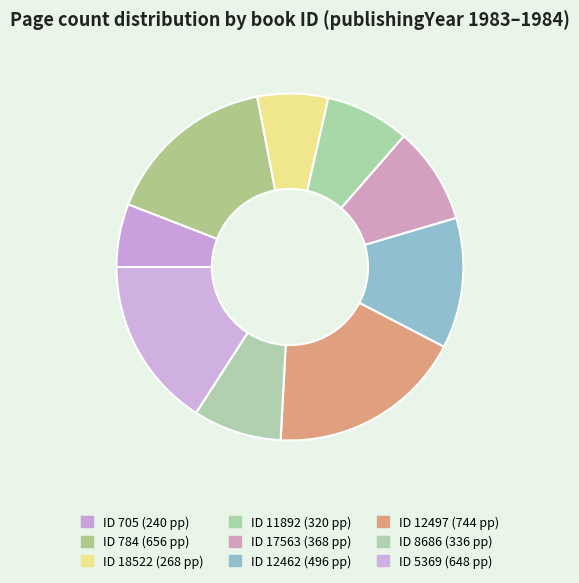

How many segments does this pie chart have?

9